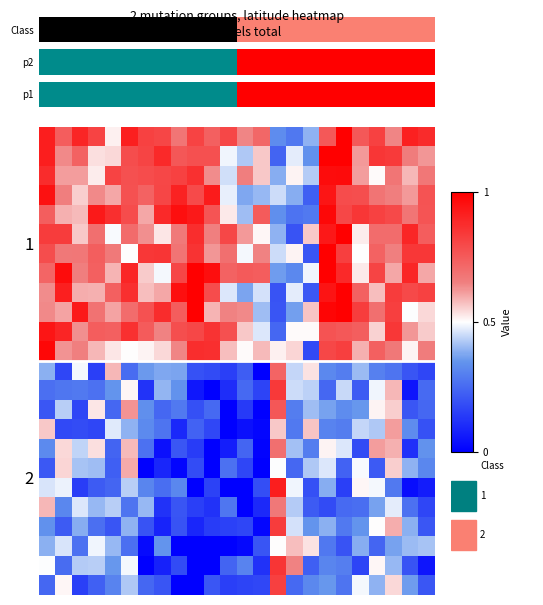

Which category has the highest value across all series?

18